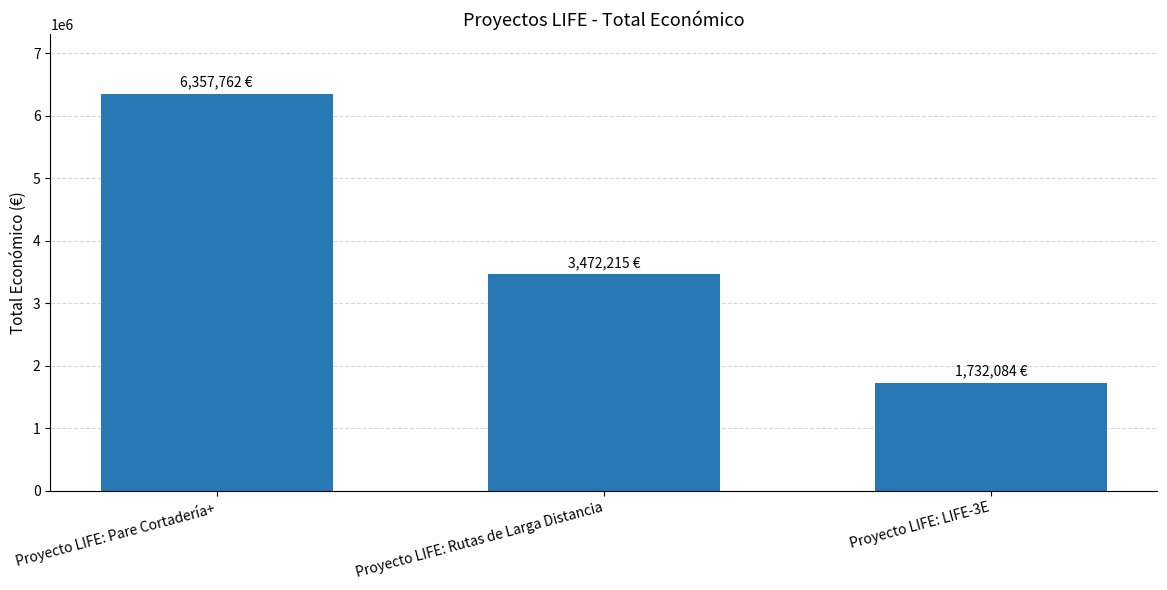

Approximately how many times larger is the value at Proyecto LIFE: LIFE-3E compared to Proyecto LIFE: Pare Cortadería+?

0.3